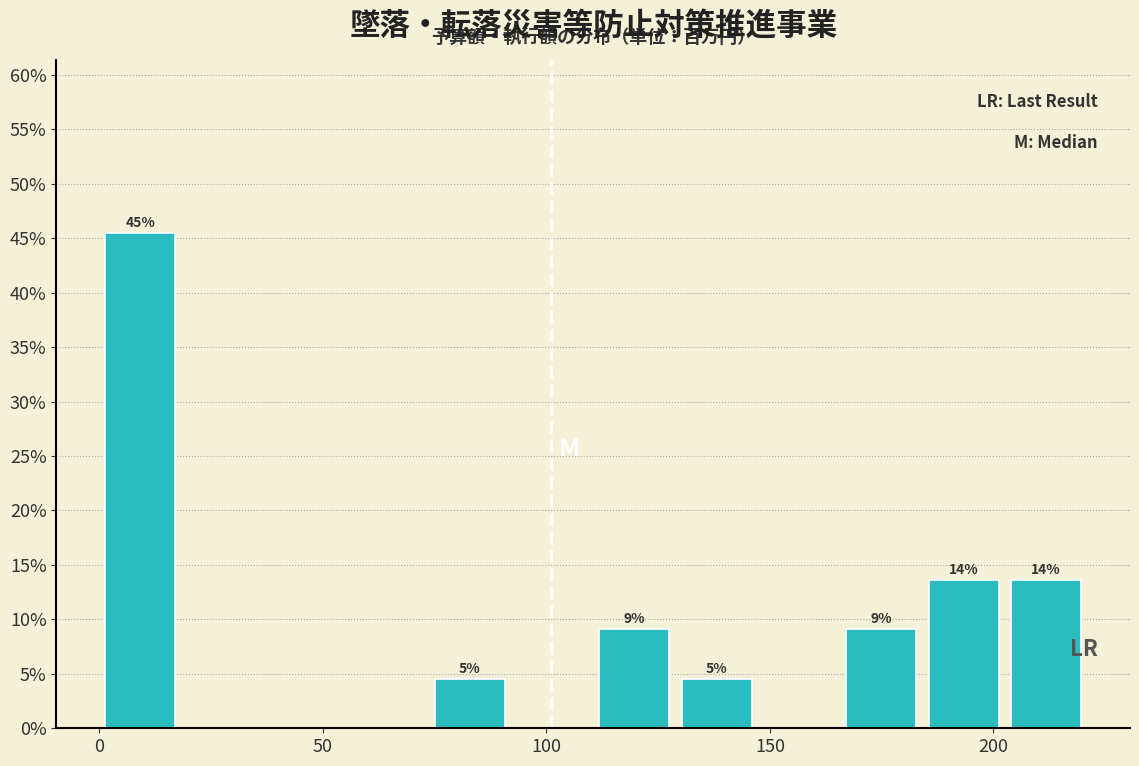

Around what value on the x-axis is the tallest bar? Give the approximate position of its centre, as read against the axis.

10